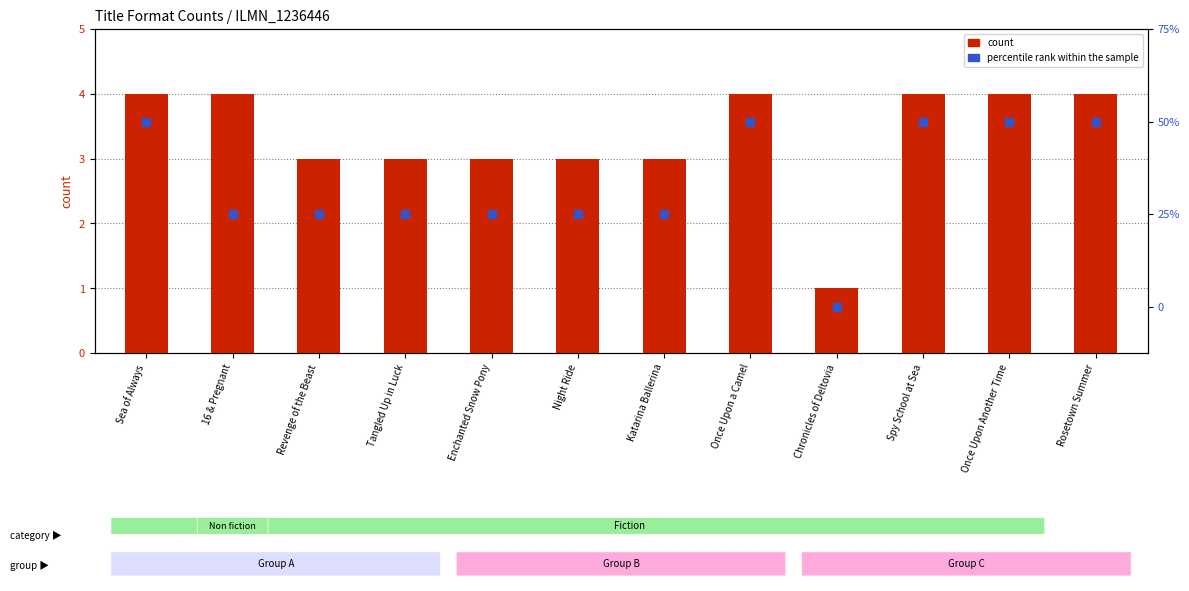

Which series contains the lowest Y value?

percentile rank within the sample